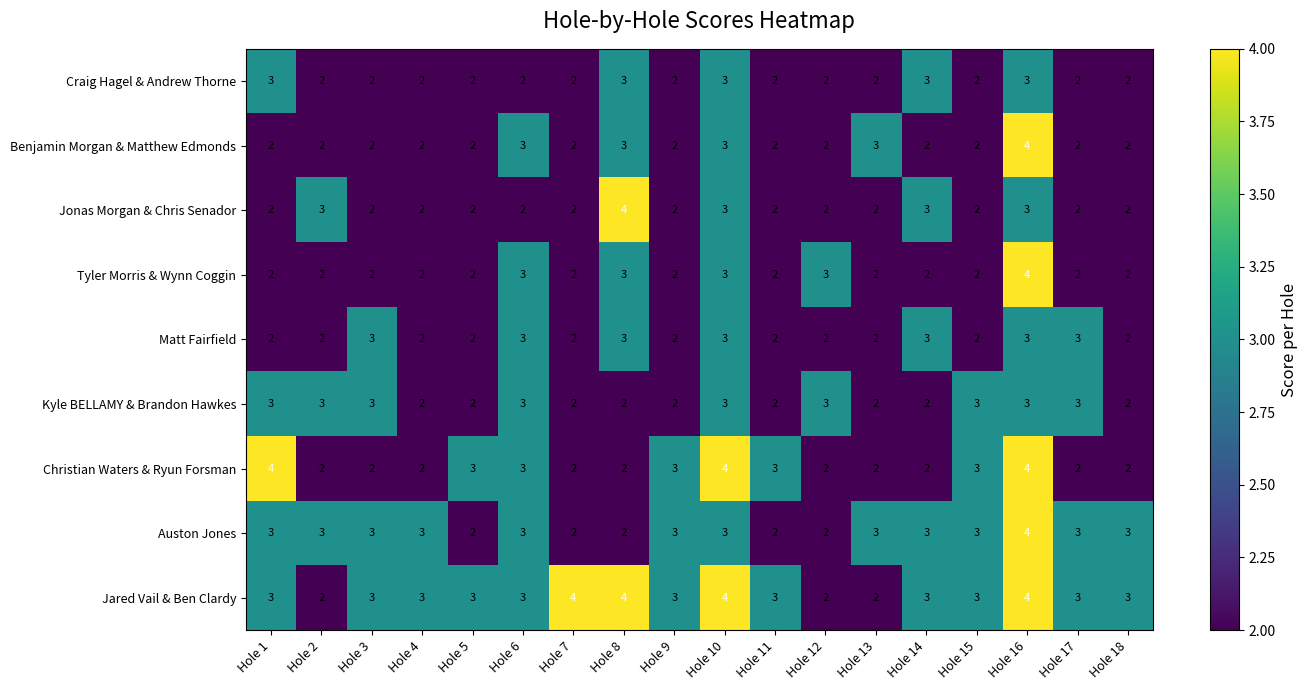

The Kyle BELLAMY & Brandon Hawkes series shows 1 at Hole 18. True or false?

False